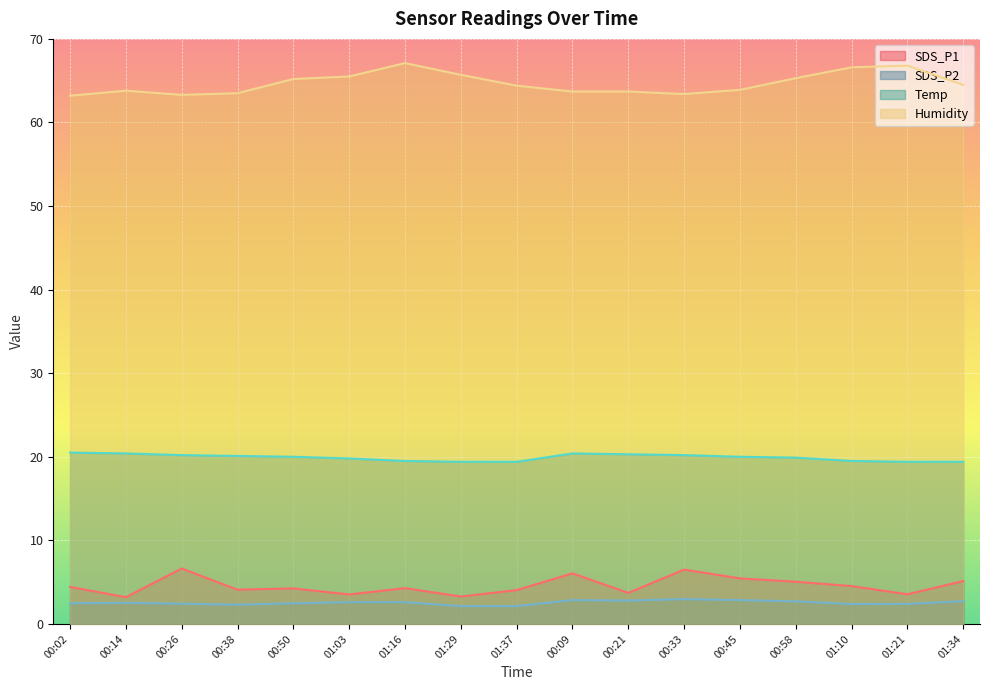

Between 00:02 and 00:21, which series saw the biggest shift?

SDS_P1